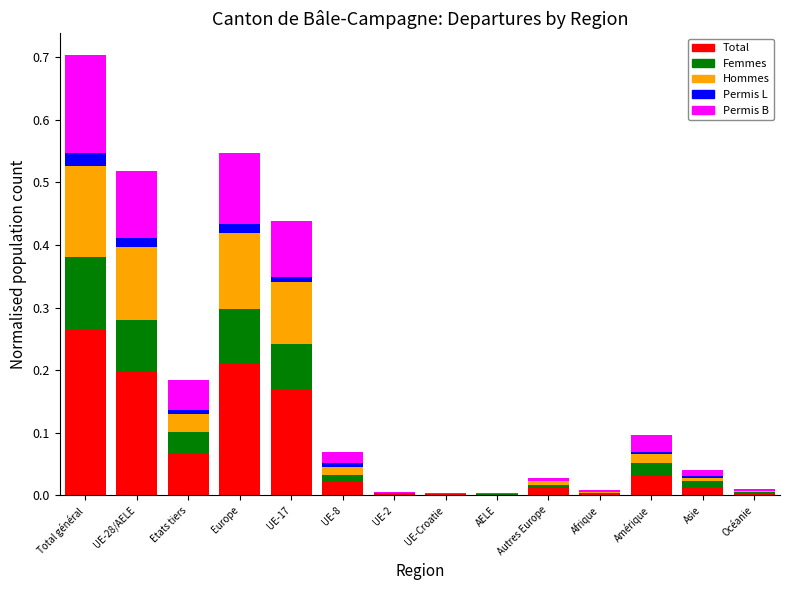

Which category has the highest value in the Total series?

Total général